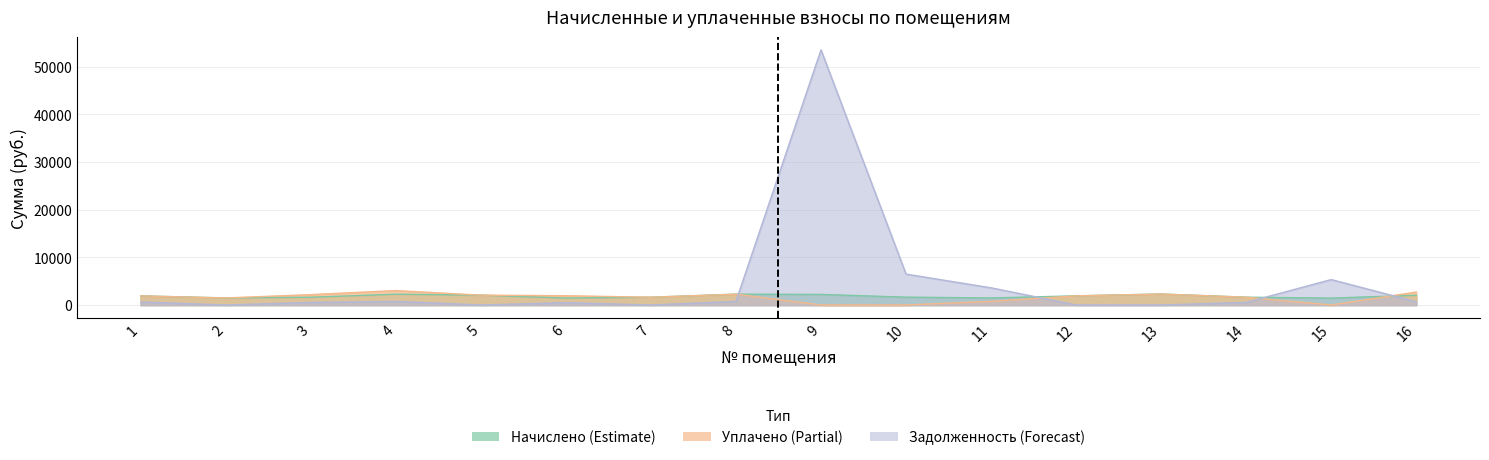

Reading left to right, extract all data points from this chart.

Начислено (Estimate): 1=1910.0	2=1481.1	3=1631.4	4=2269.3	5=2067.6	6=1459.1	7=1631.4	8=2272.9	9=2221.6	10=1646.0	11=1481.1	12=1917.3	13=2305.9	14=1635.0	15=1451.7	16=2038.3
Уплачено (Partial): 1=1910.0	2=1481.1	3=2175.2	4=3025.7	5=2067.6	6=1945.4	7=1631.4	8=2272.9	9=0.0	10=0.0	11=767.3	12=1917.3	13=2305.9	14=1635.0	15=0.0	16=2717.7
Задолженность (Forecast): 1=636.7	2=0.0	3=543.8	4=756.4	5=0.0	6=486.4	7=0.0	8=757.6	9=53537.7	10=6485.0	11=3606.8	12=0.0	13=0.0	14=545.0	15=5336.6	16=679.4